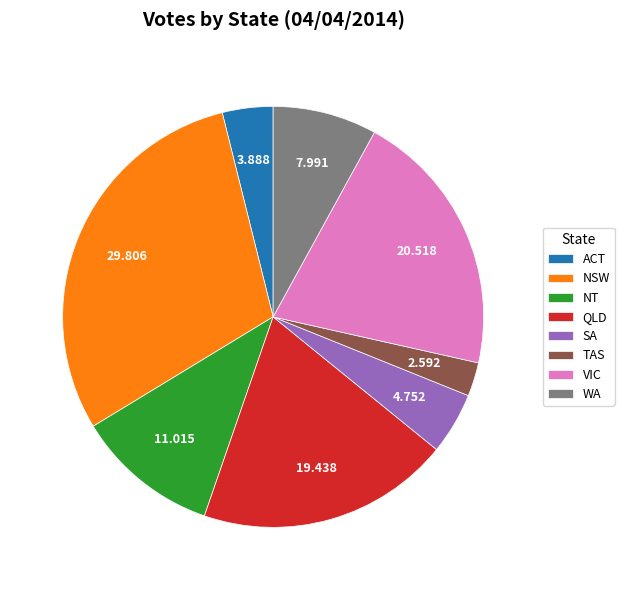

Which has a higher value, NT or SA?

NT